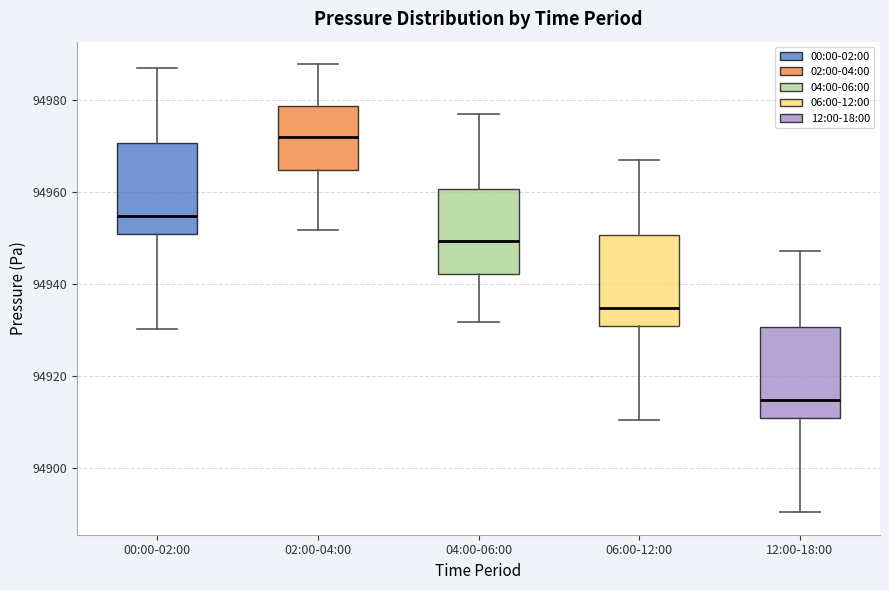

Reading left to right, transcribe this box plot: for each box, give where its median line is, the range the box spans, and where its two whiskers end, as read against the y-axis. The values are not printed on the chart, so give them approximately, as read against the axis.

00:00-02:00: median 94954, box 94950 to 94970, whiskers 94930 to 94988
02:00-04:00: median 94972, box 94964 to 94978, whiskers 94952 to 94988
04:00-06:00: median 94950, box 94942 to 94960, whiskers 94932 to 94978
06:00-12:00: median 94934, box 94930 to 94950, whiskers 94910 to 94968
12:00-18:00: median 94914, box 94910 to 94930, whiskers 94890 to 94948